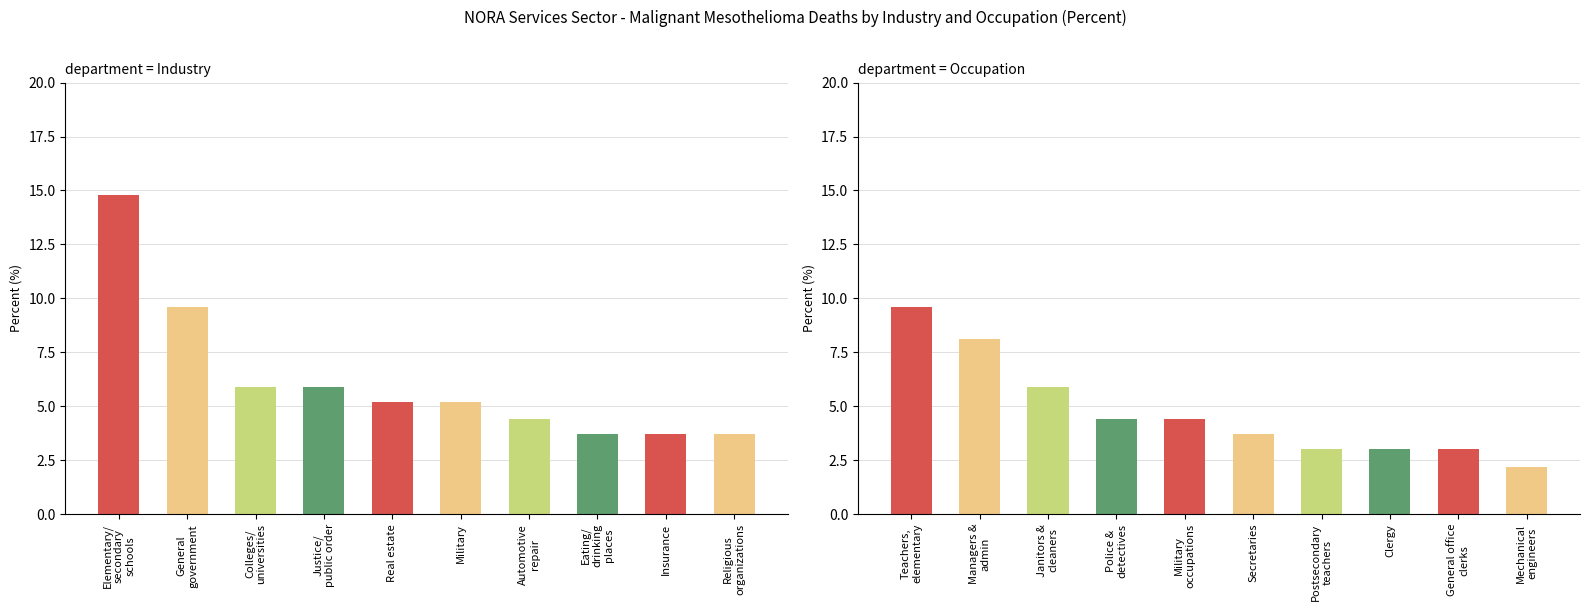

How many data points in Industry are less than 5?

4